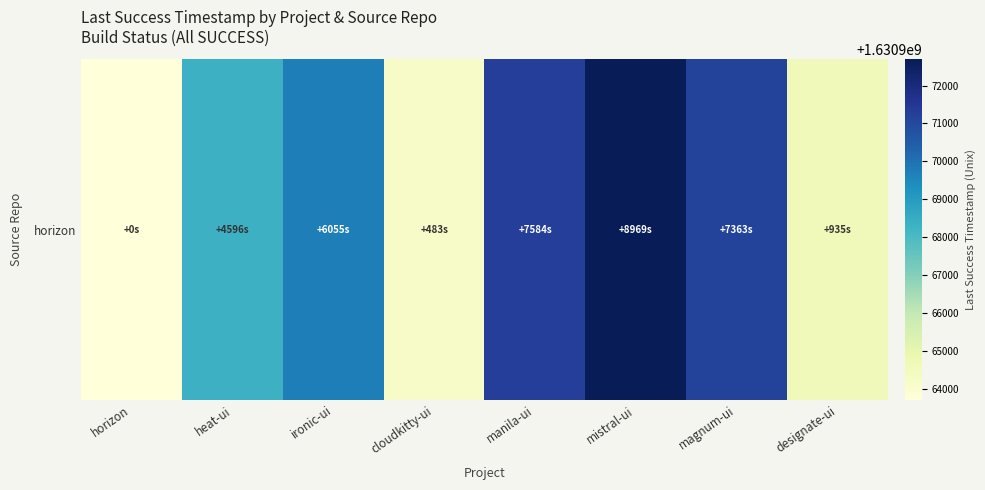

Reading left to right, extract all data points from this chart.

1630963722	1630968318	1630969777	1630964205	1630971306	1630972691	1630971085	1630964657